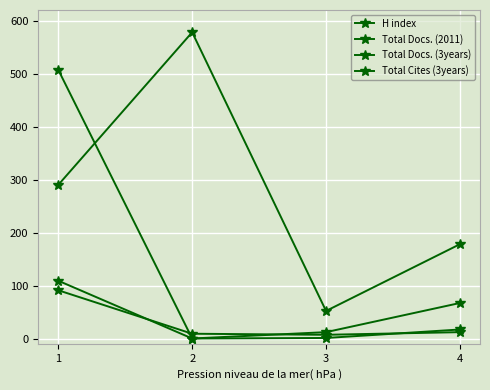

How many lines are shown in the chart?

4